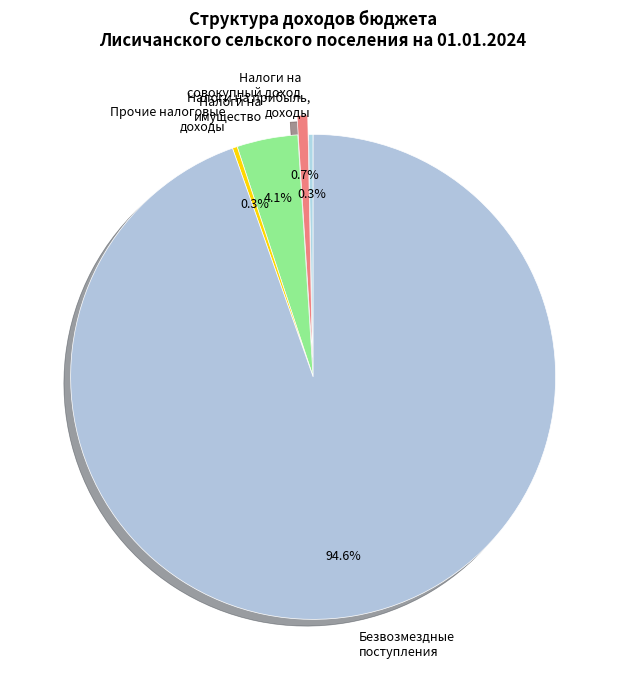

How many segments does this pie chart have?

5